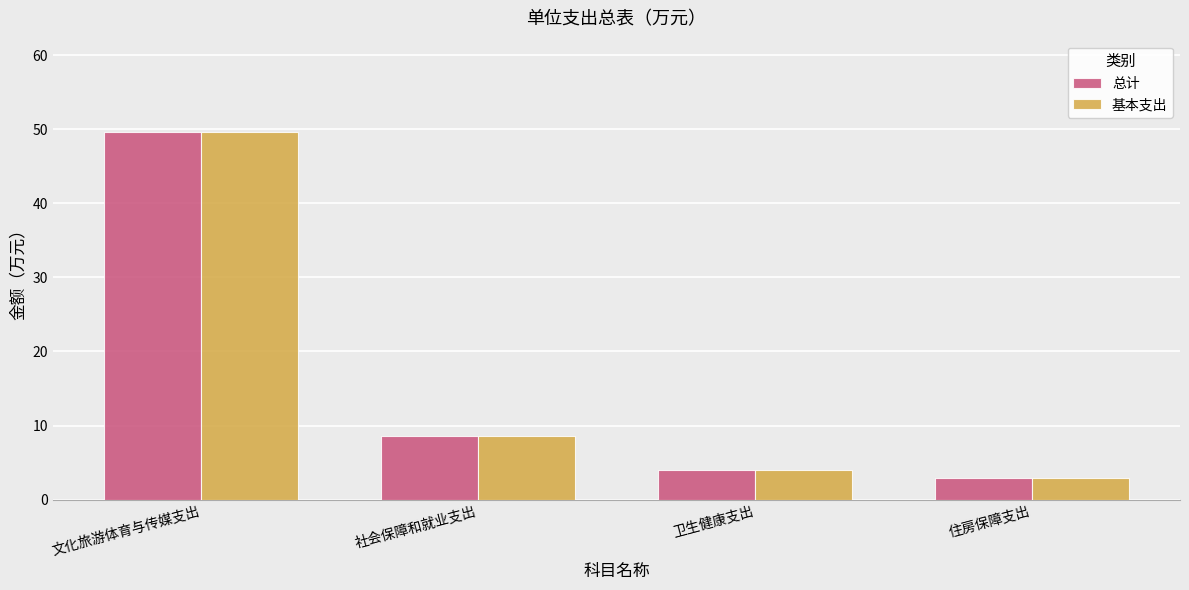

What is the label of the 2nd bar from the right?

卫生健康支出